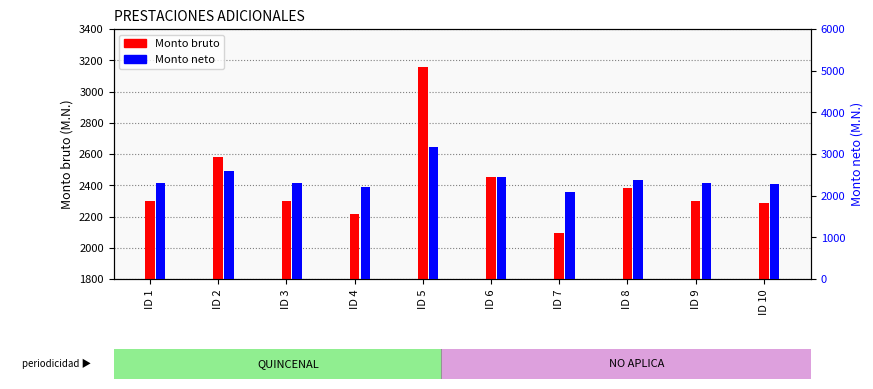

Reading left to right, list all the values displayed in this chart.

Monto bruto: 2298.2	2582.8	2298.2	2215.2	3156.2	2454.2	2091.6	2384.1	2298.2	2284.4
Monto neto: 2298.2	2582.8	2298.2	2215.2	3156.2	2454.2	2091.6	2384.1	2298.2	2284.4